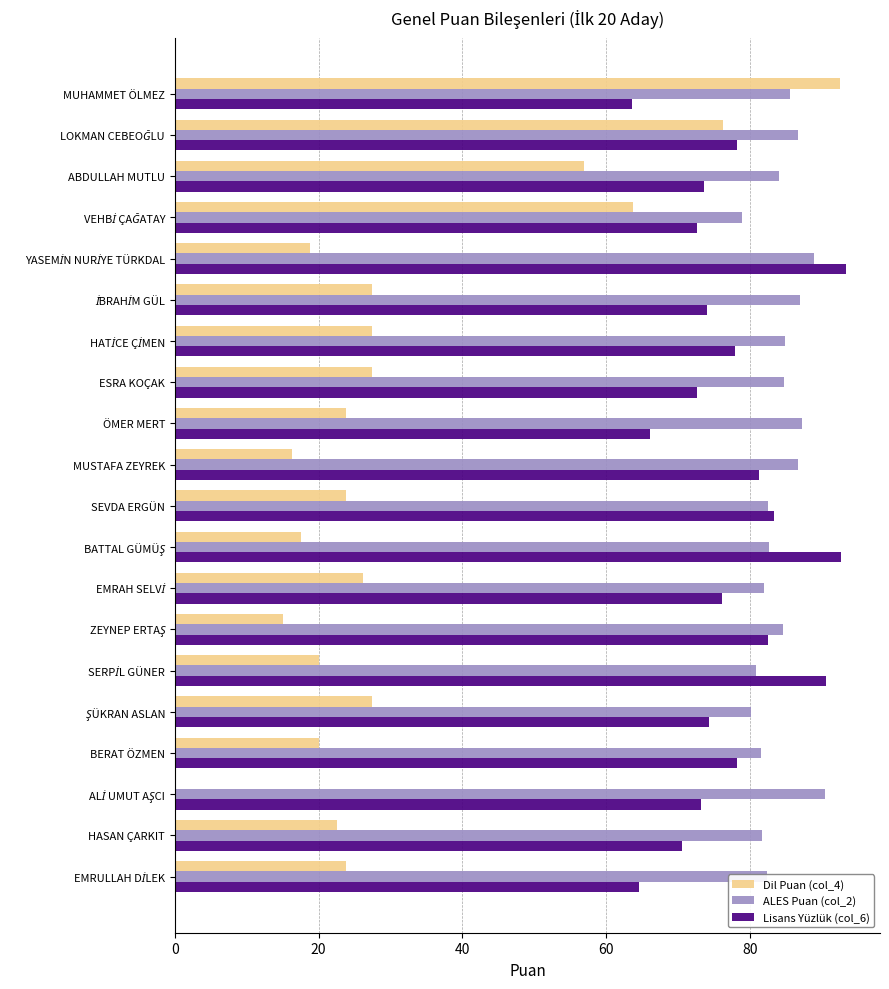

What is the sum of all Dil Puan (col_4) values?

627.0